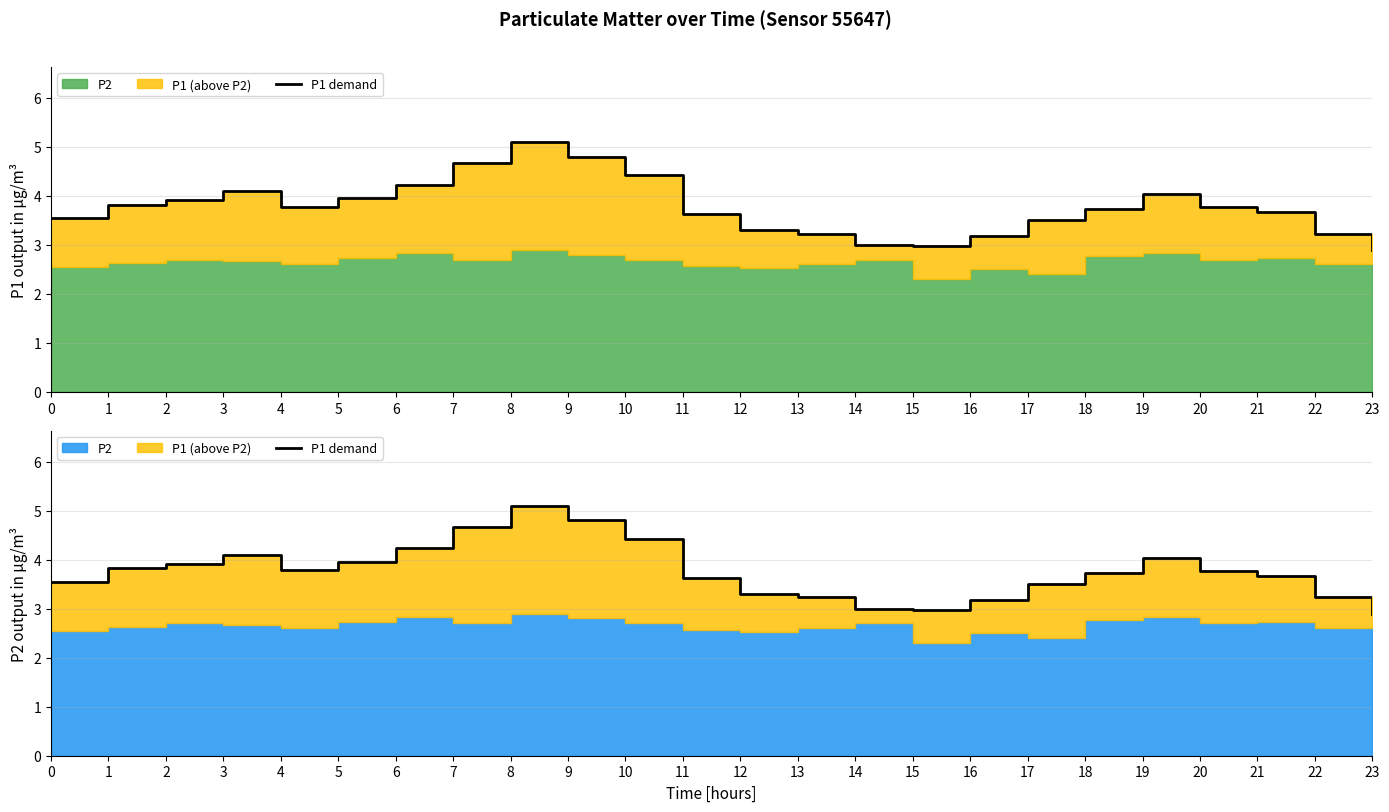

What is the value of the 15th point from the left?

3.0